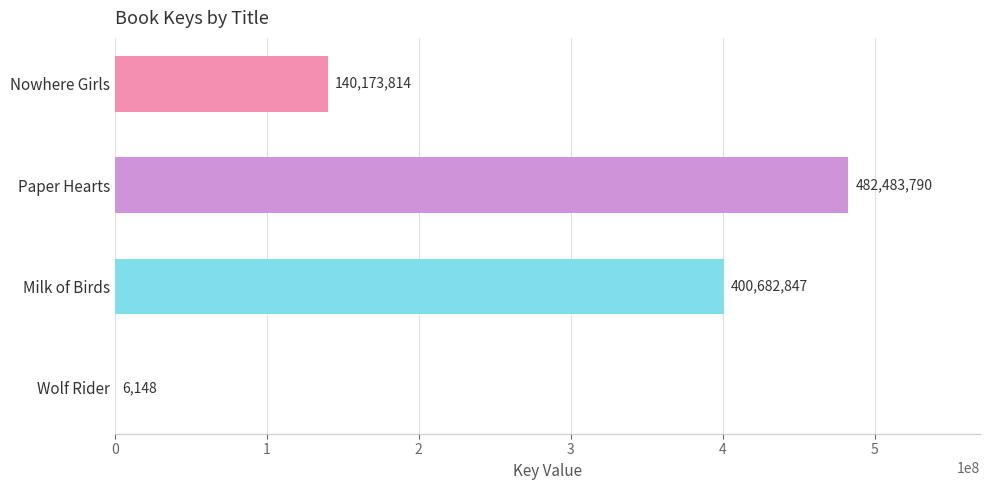

The chart shows a value of 189437901 at Nowhere Girls. True or false?

False